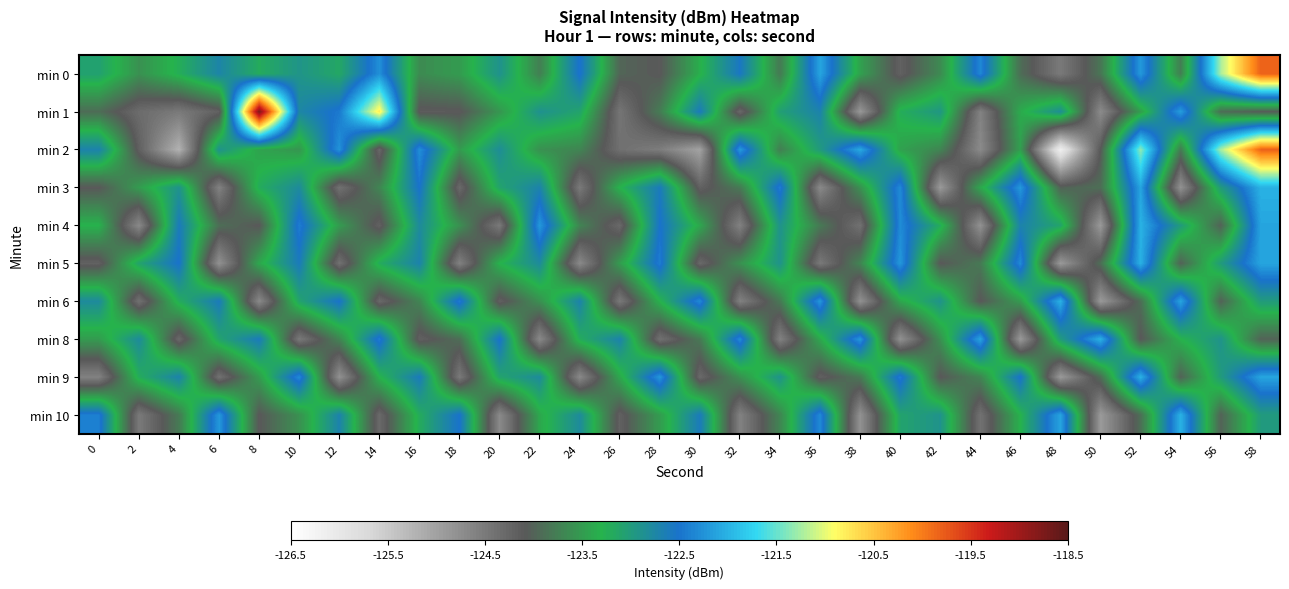

What is the maximum value shown in the chart?

-118.8